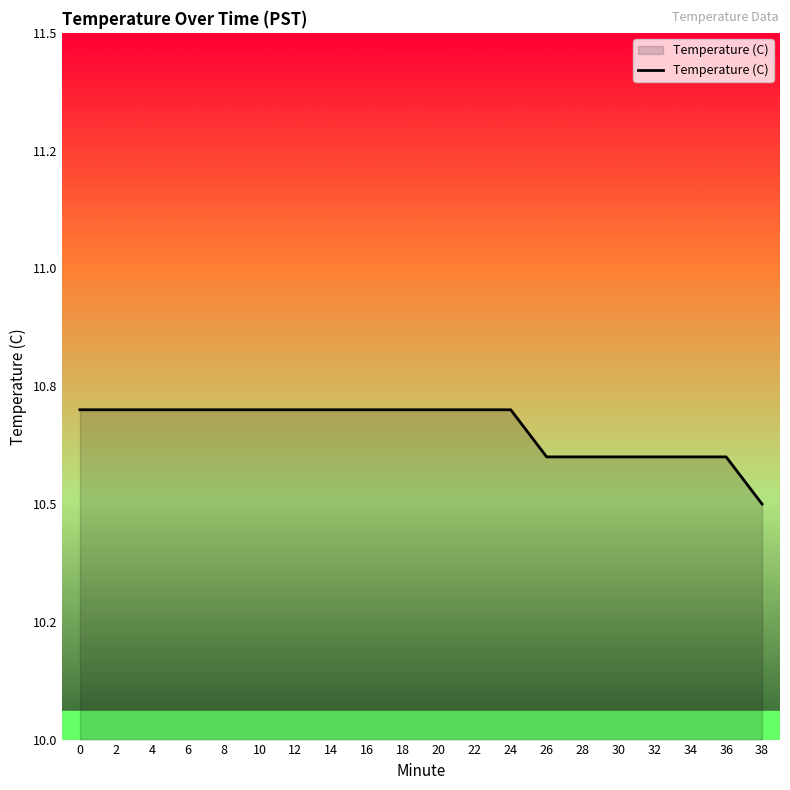

Does the chart have visible grid lines?

No